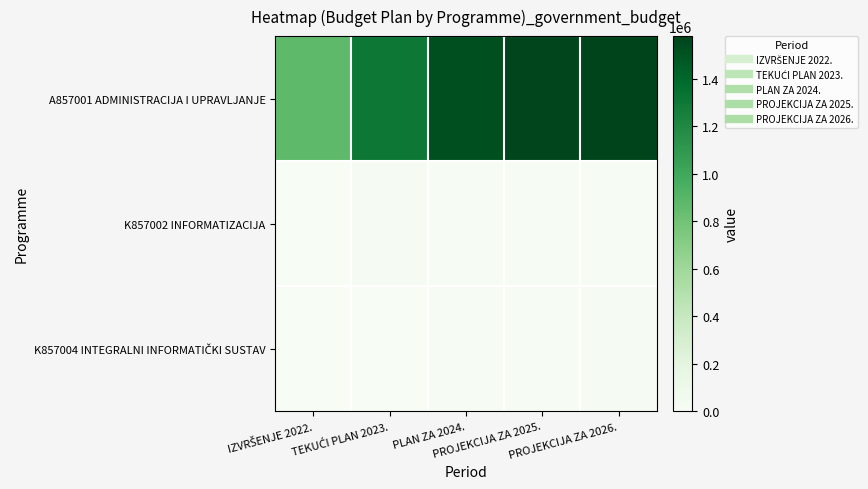

Which series changed the most between IZVRŠENJE 2022. and PLAN ZA 2024.?

A857001 ADMINISTRACIJA I UPRAVLJANJE